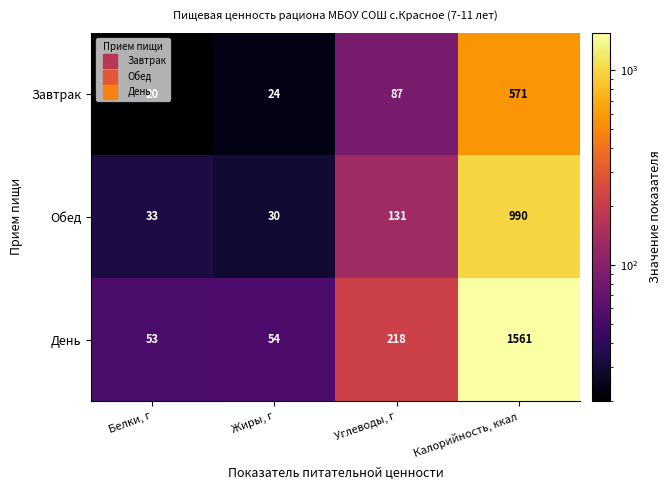

What is the difference between the maximum and minimum values in the Завтрак series?

551